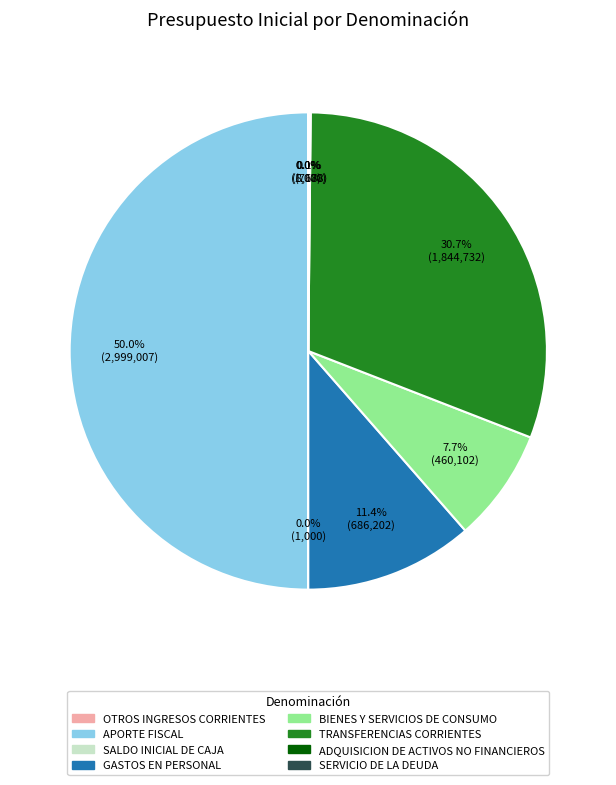

Which slice is the largest?

APORTE FISCAL